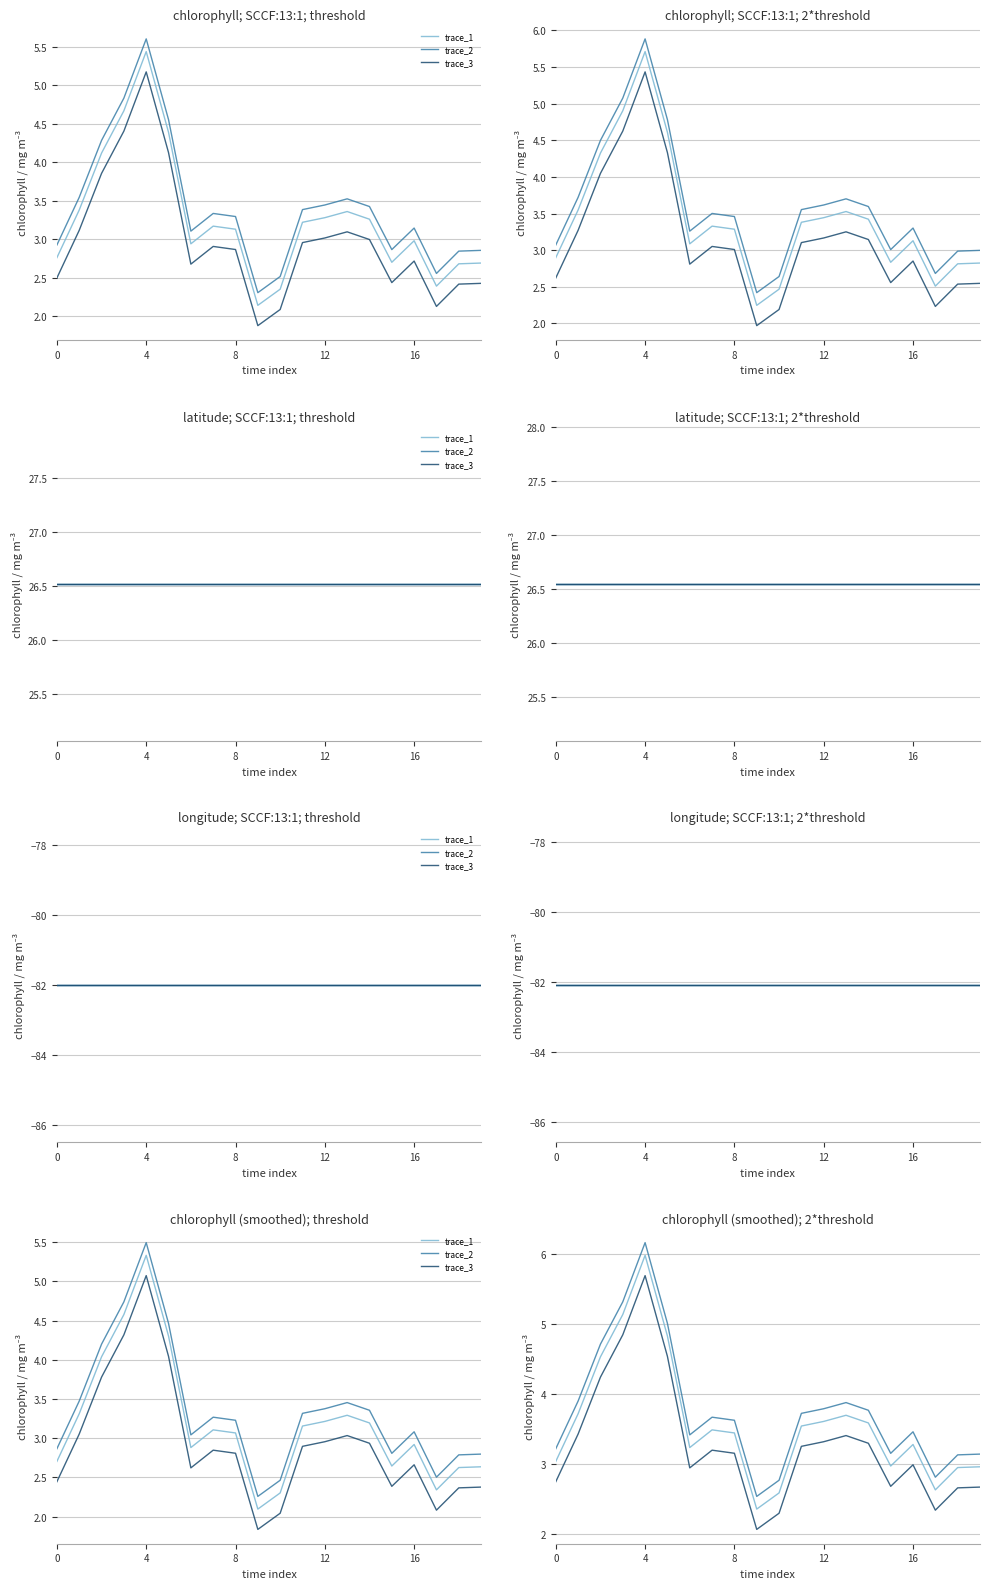

What is the greatest value displayed?

6.2